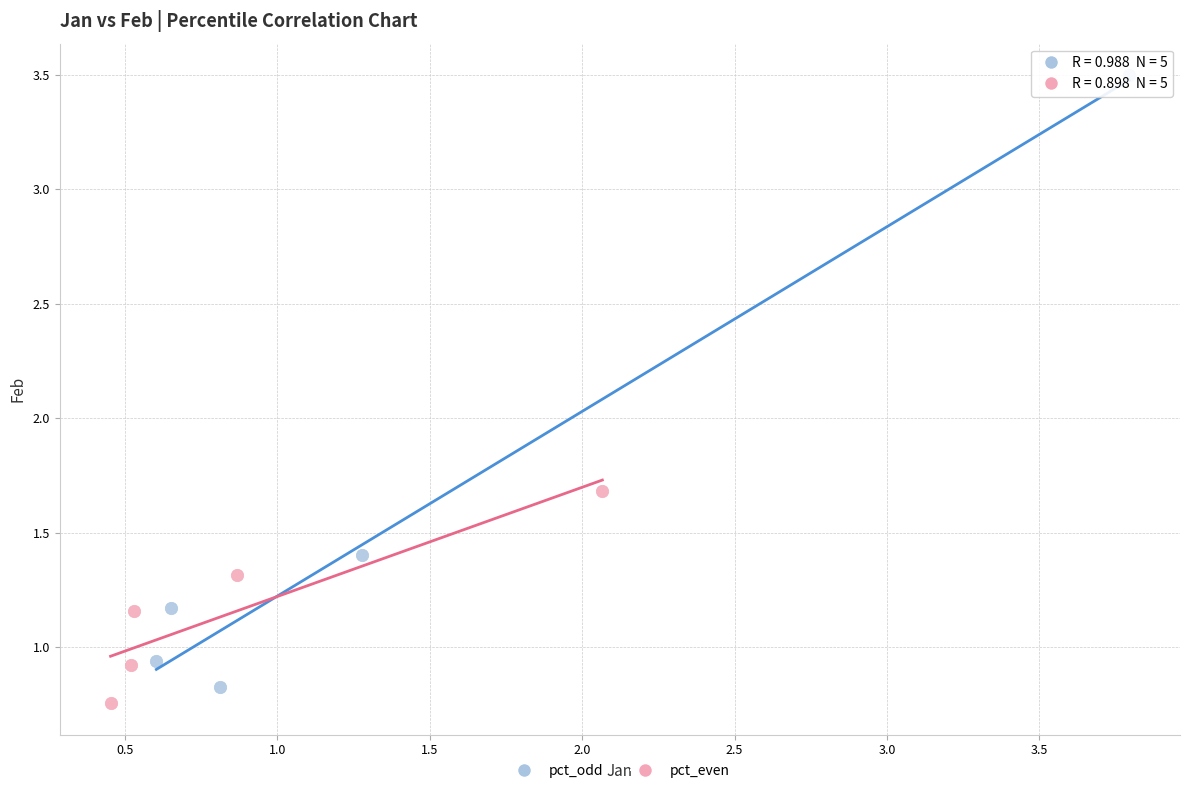

Which series contains the highest Y value?

pct_odd